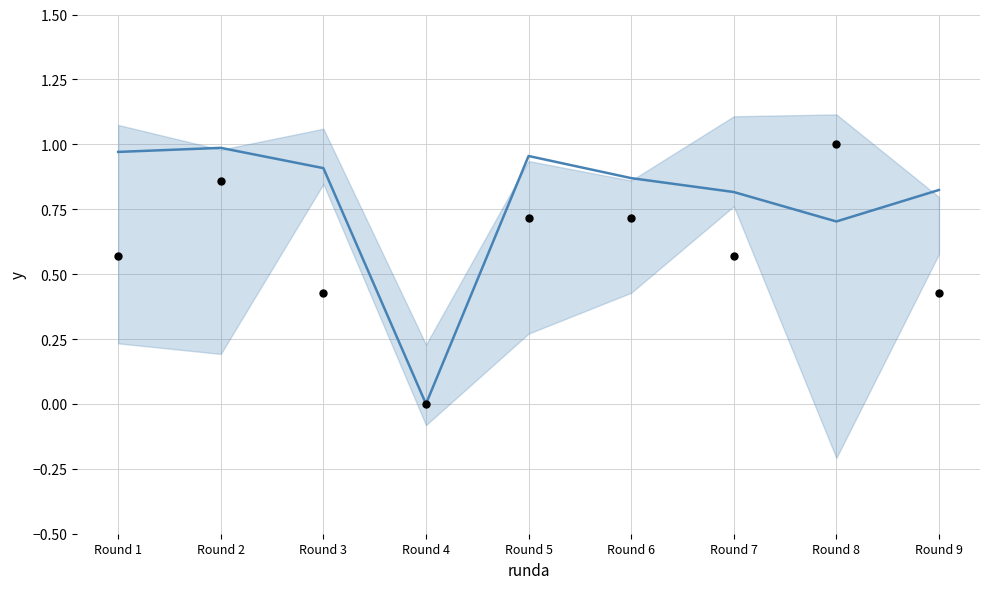

Which series contains the lowest Y value?

trend line